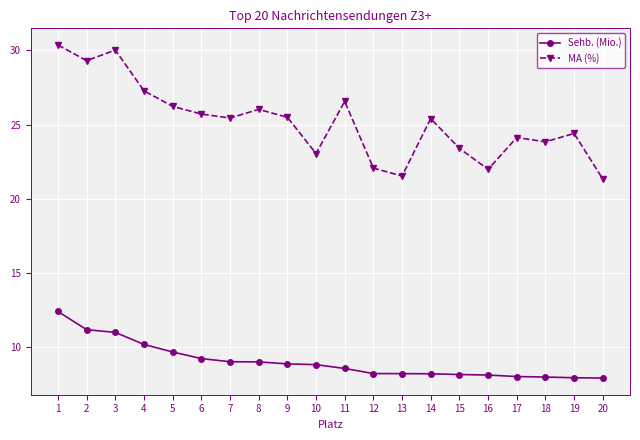

How many lines are shown in the chart?

2